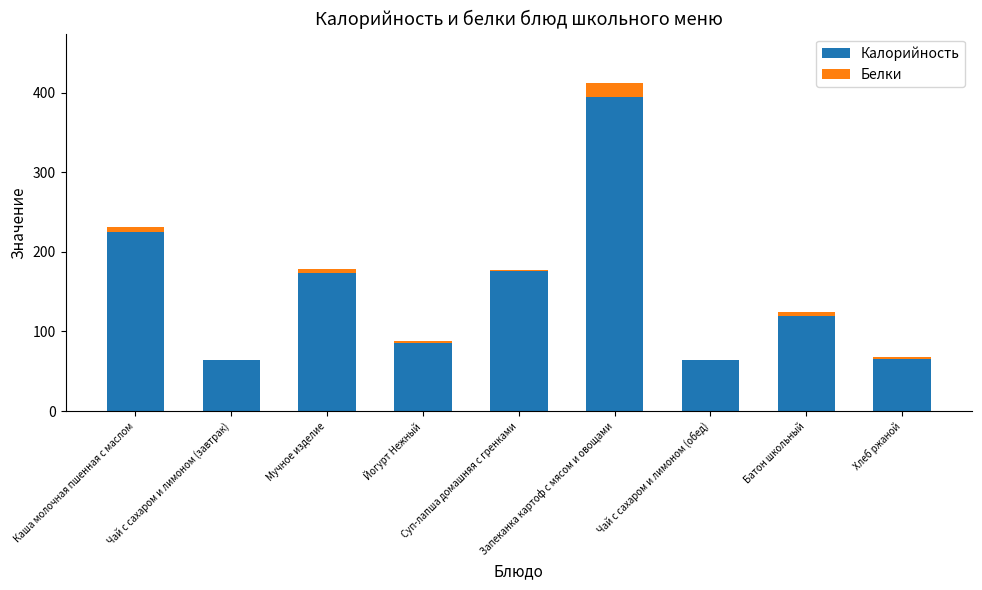

What is the sum of all Калорийность values?

1368.0